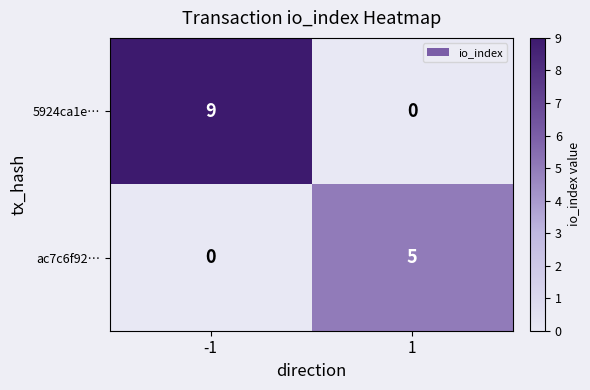

At 1, list the series in order from smallest to largest.

5924ca1e…, ac7c6f92…